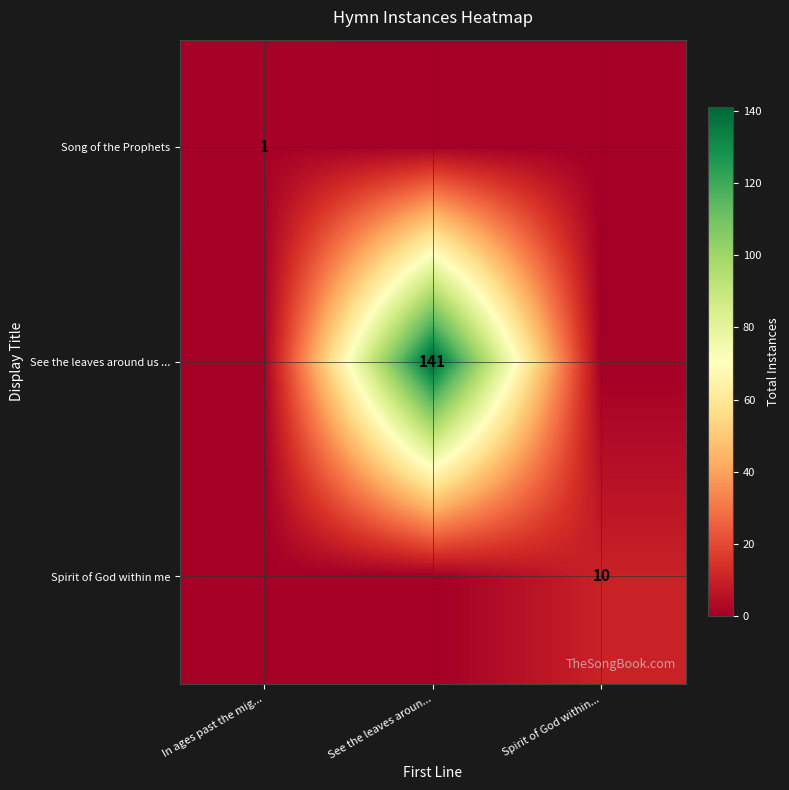

The value of See the leaves around us ... at See the leaves aroun... is 234. True or false?

False